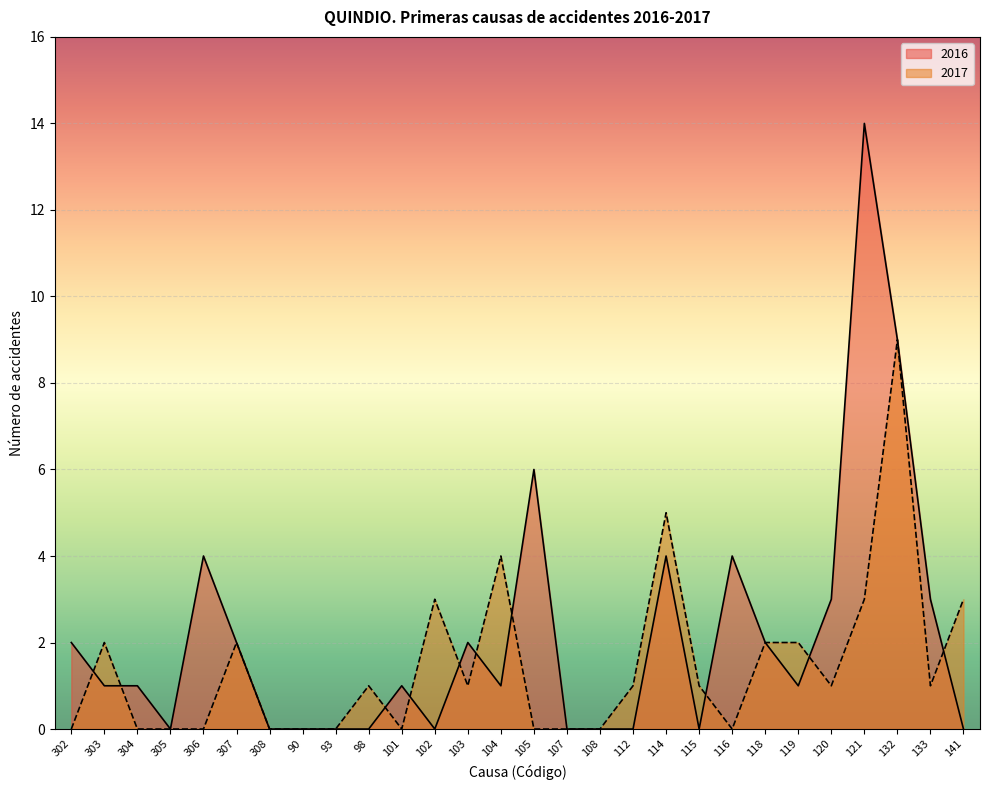

Count the 2017 values in the range 0 to 2.

22